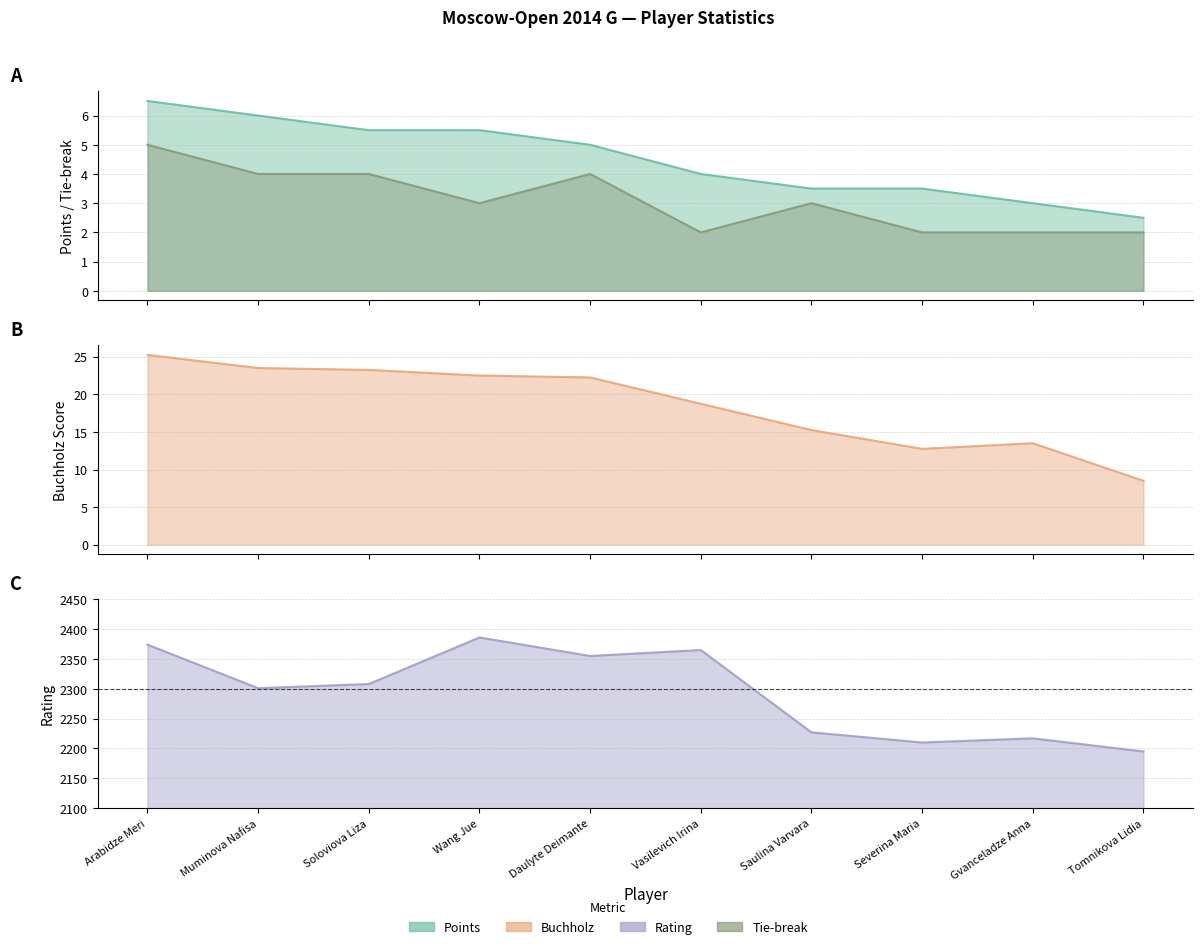

What is the label of the 5th point from the right?

Vasilevich Irina